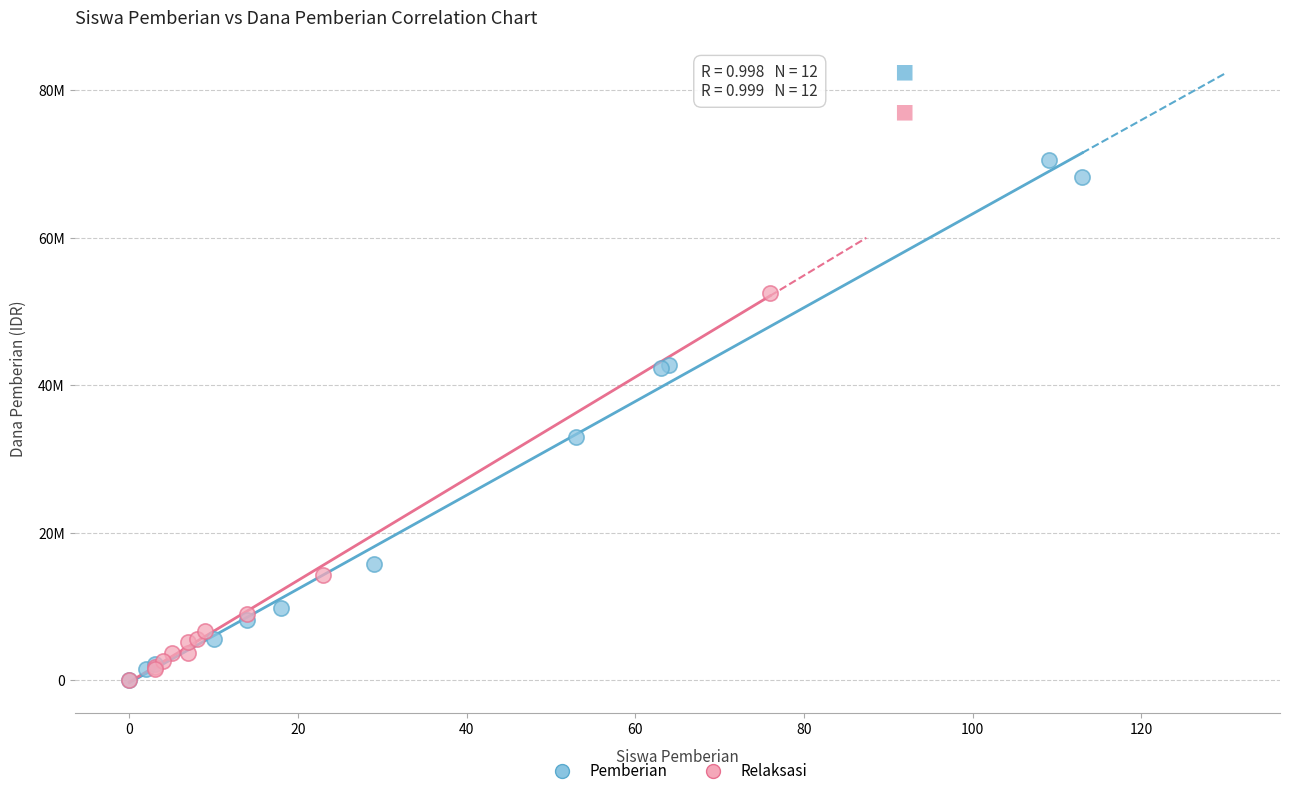

What are all the series names shown in the legend?

Pemberian, Relaksasi